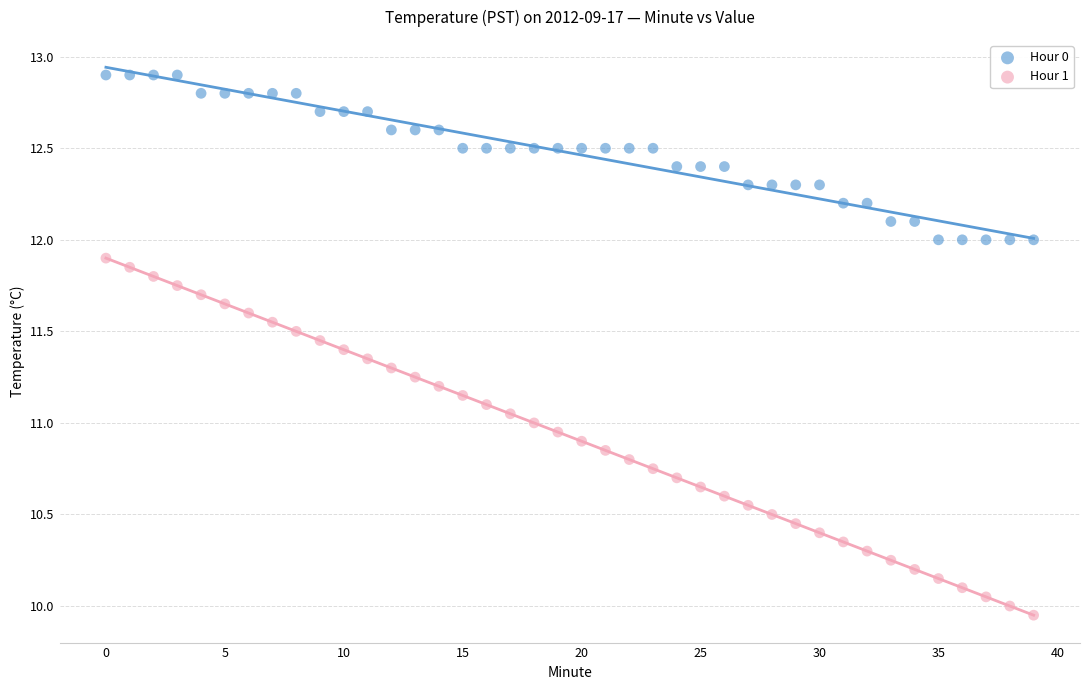

Which series reaches the maximum Y coordinate?

Hour 0